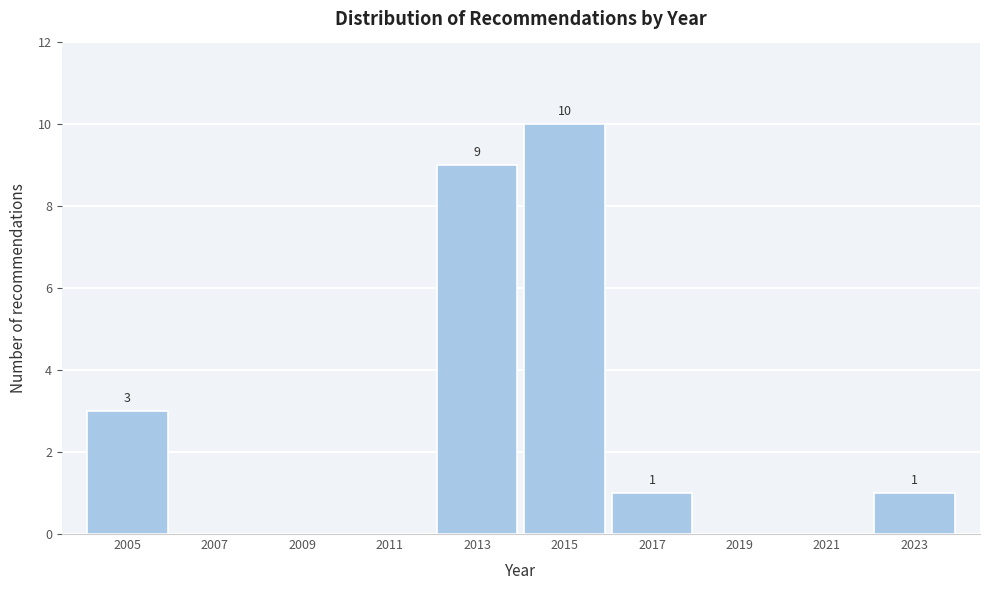

Reading right to left, transcribe all the data shown in this chart.

2023=1	2021=0	2019=0	2017=1	2015=10	2013=9	2011=0	2009=0	2007=0	2005=3